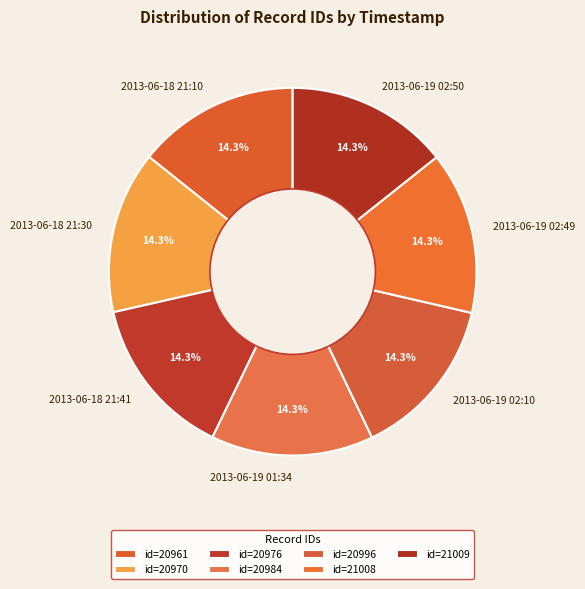

What is the ratio of the value at 2013-06-19 02:50 to the value at 2013-06-18 21:10?

1.0